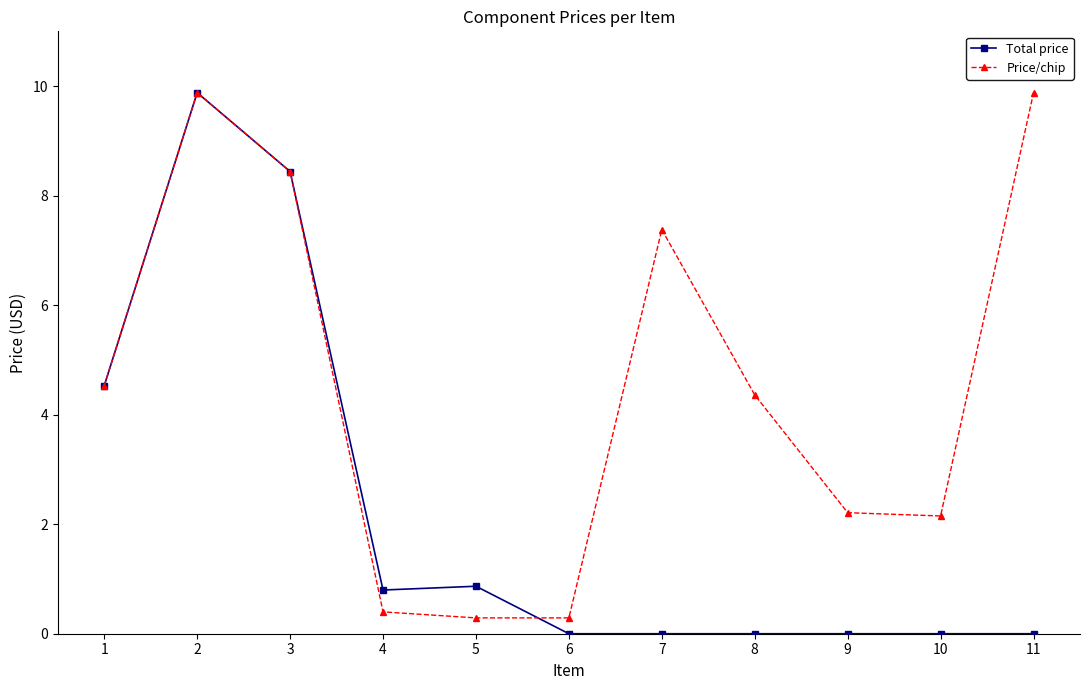

Is this an area chart (filled region under the line)?

No